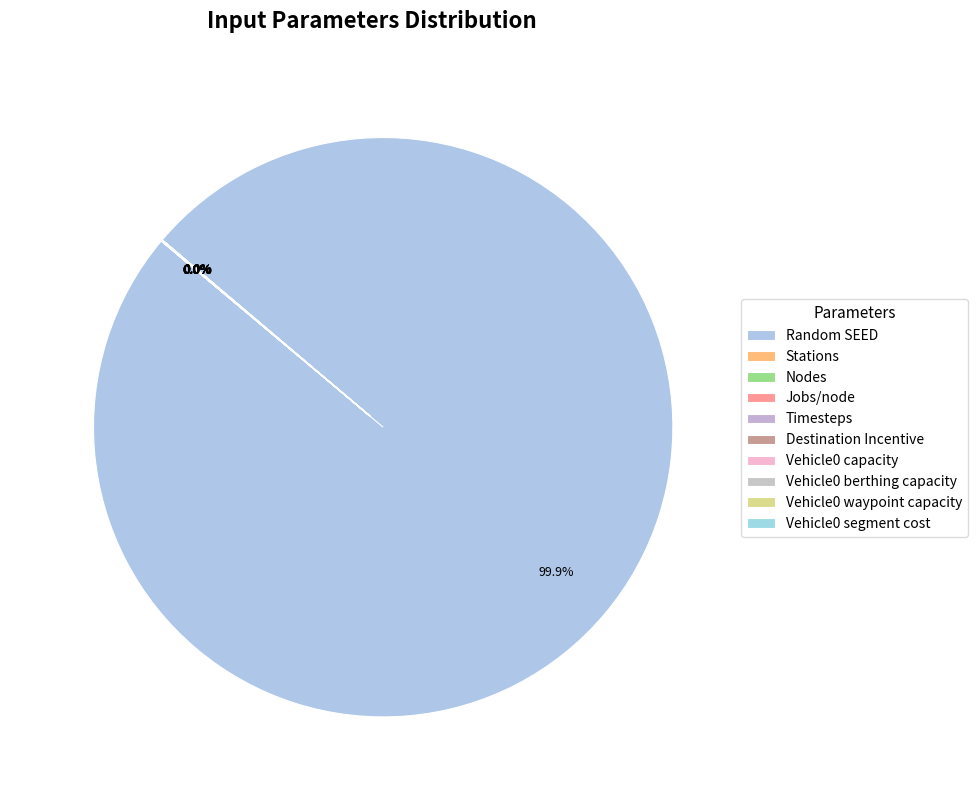

What percentage is NOT represented by Jobs/node?

100.0%